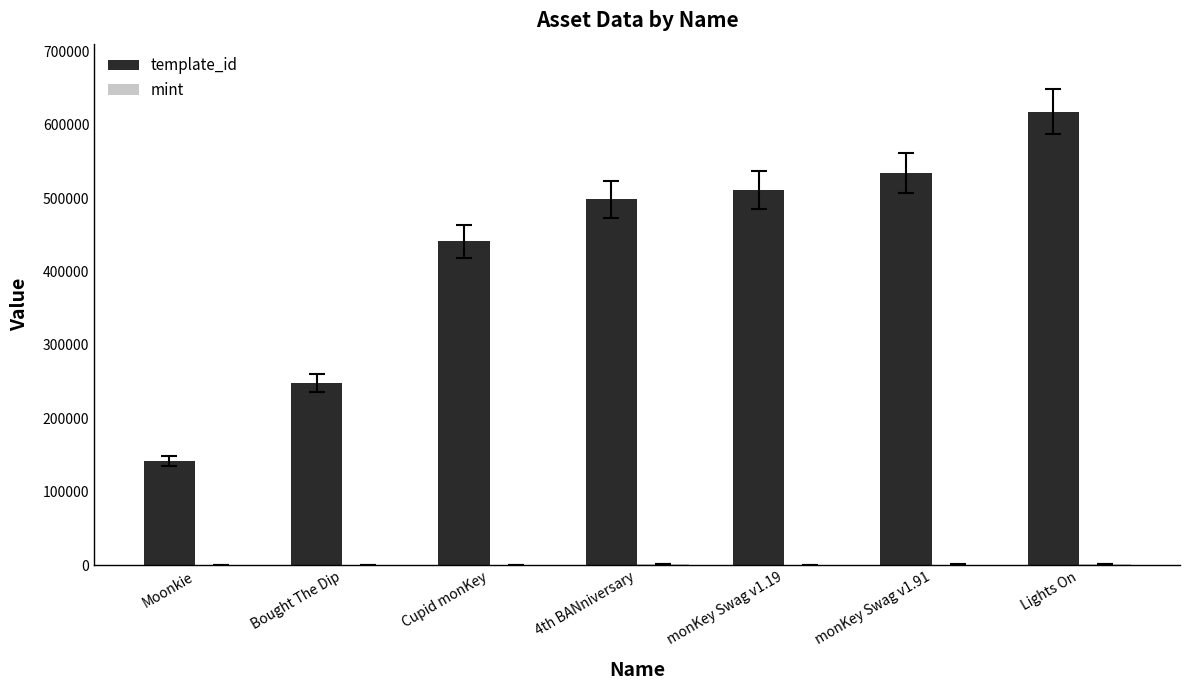

The value of template_id at monKey Swag v1.91 is 226566. True or false?

False